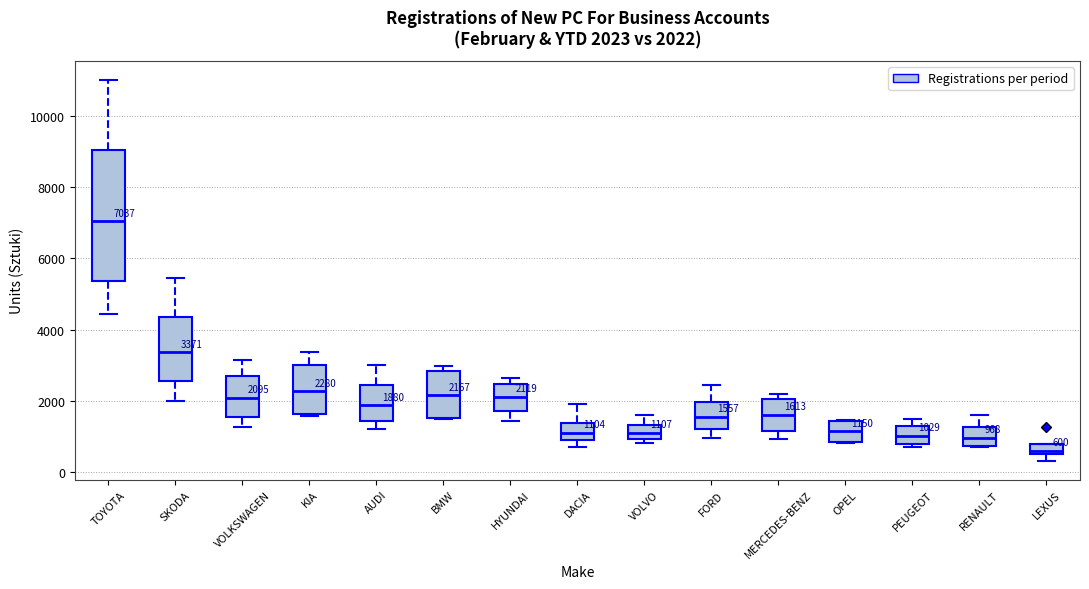

Which box is the tallest, from its lower edge to its upper edge?

TOYOTA